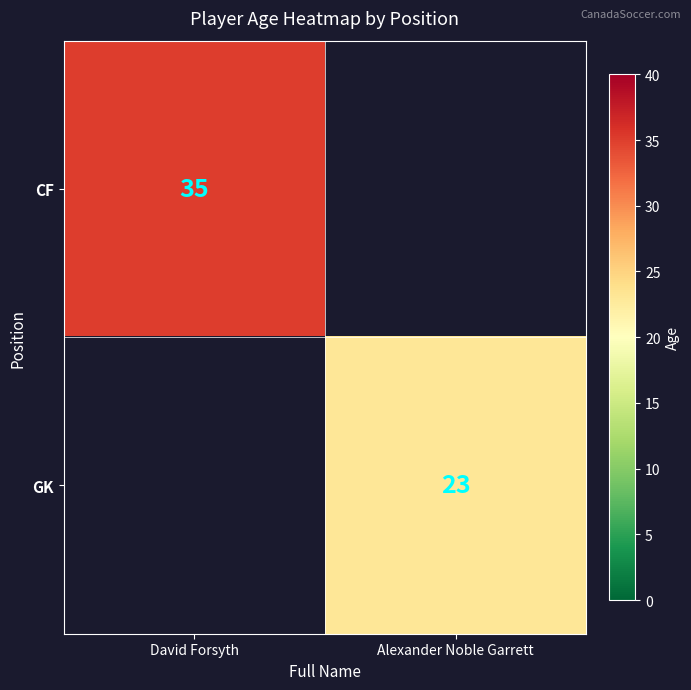

Is it true that CF equals 46 at David Forsyth?

False